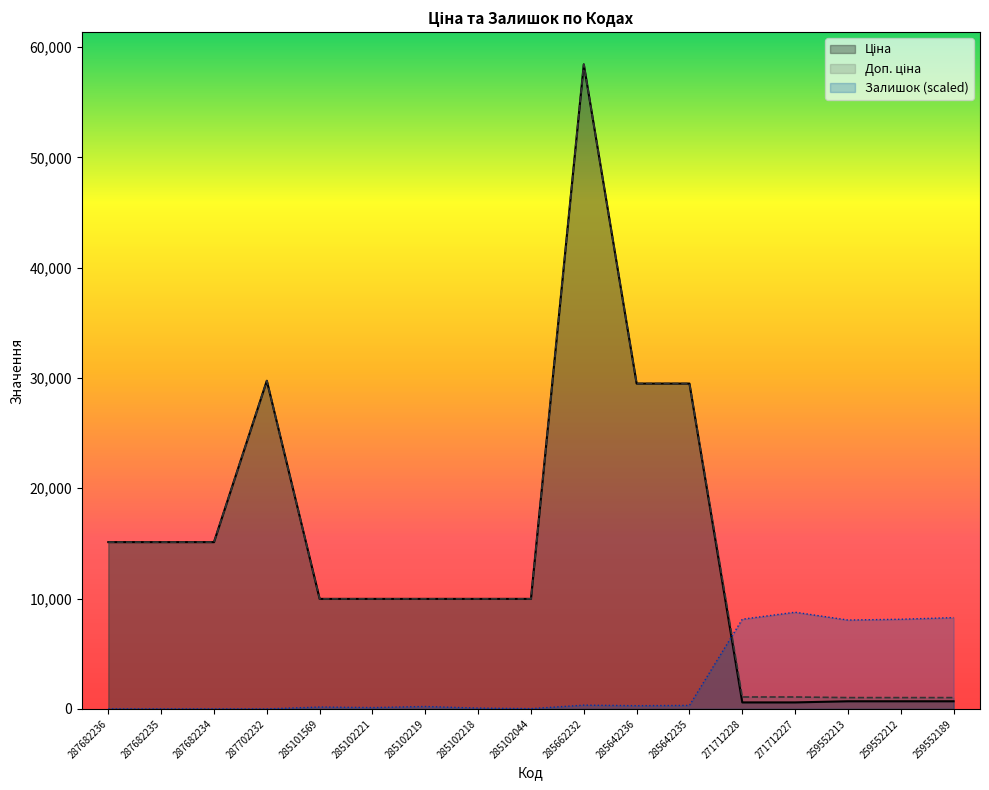

Is it true that Доп. ціна equals 604.0 at 271712228?

False